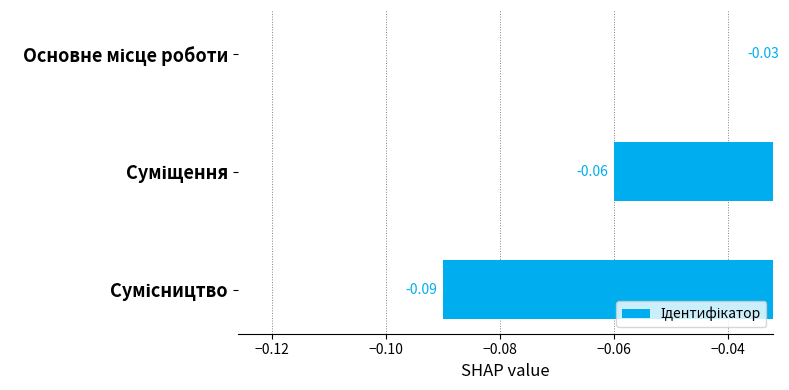

Reading left to right, transcribe all the data shown in this chart.

-0.0	-0.1	-0.1